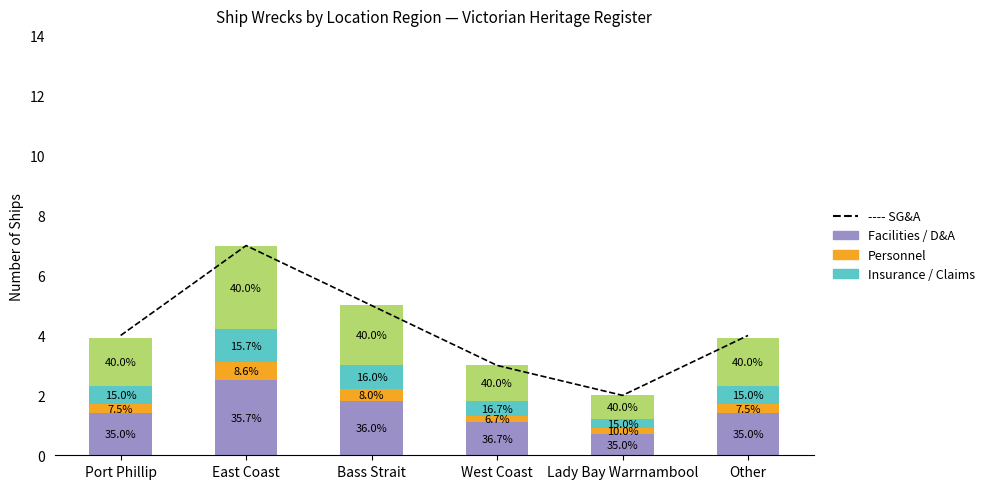

How many groups of bars are there?

6